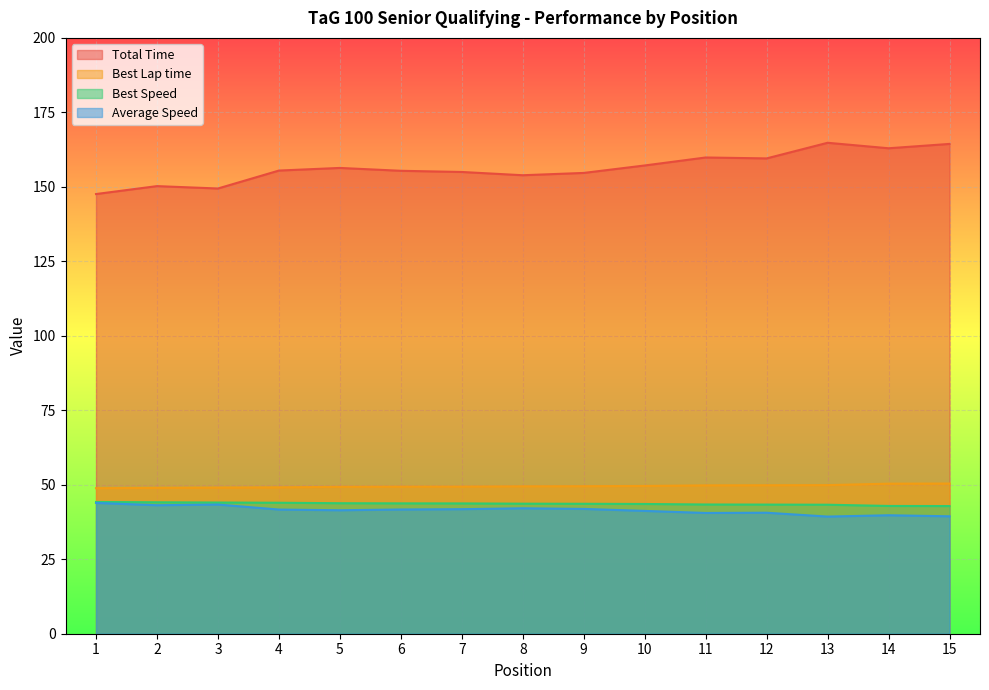

True or false: Best Lap time and Total Time cross at least once.

False